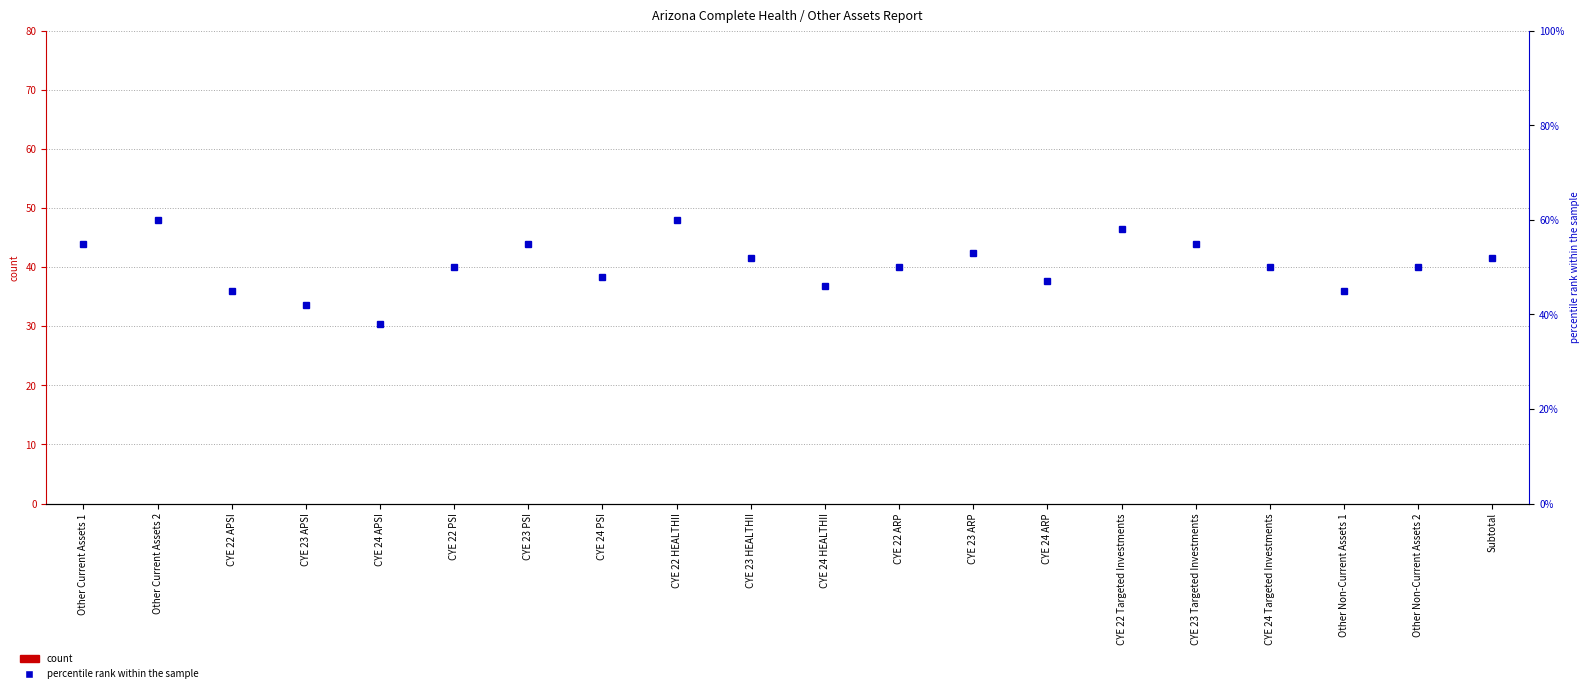

True or false: percentile rank within the sample has a value of 93 at Subtotal.

False